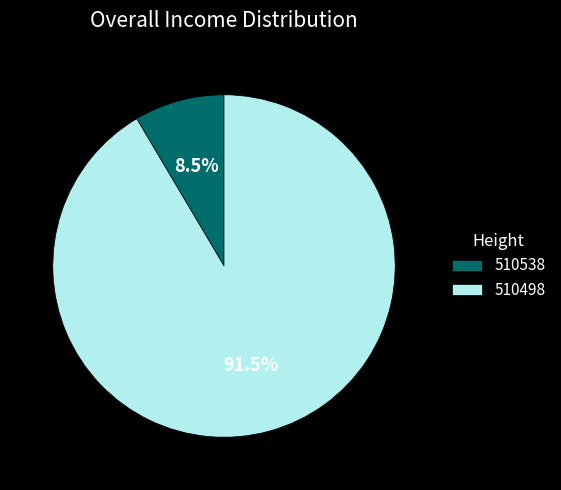

What is the smallest slice in the pie chart?

510538